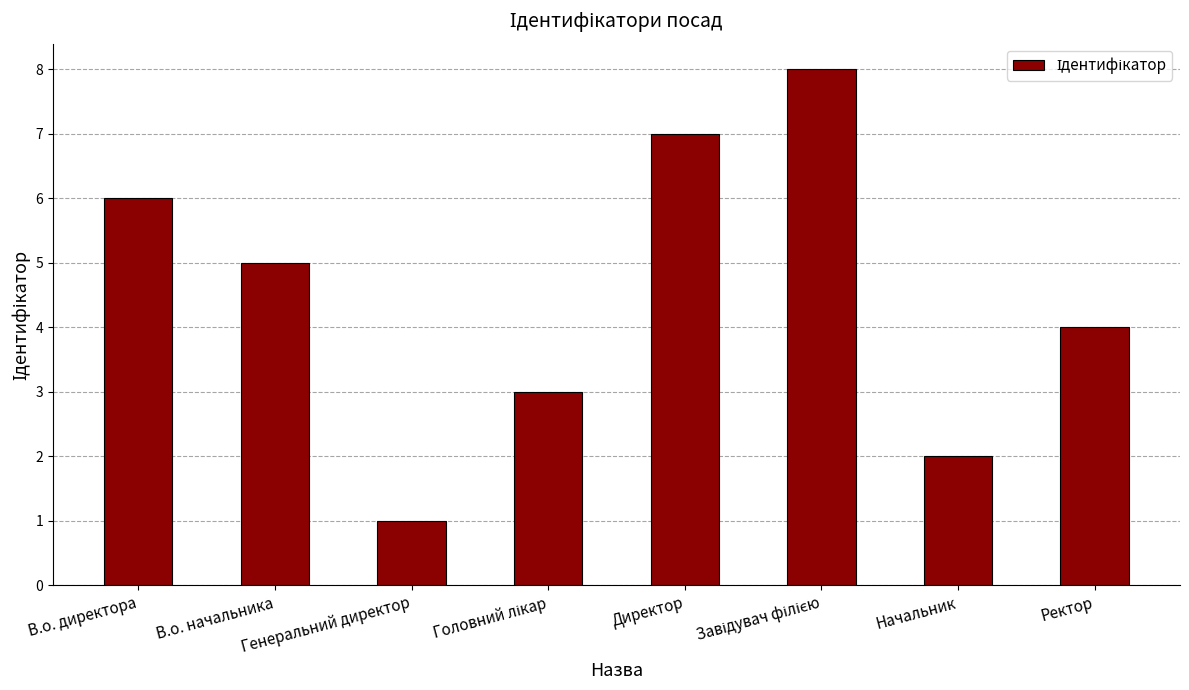

What is the difference between the maximum and minimum values?

7